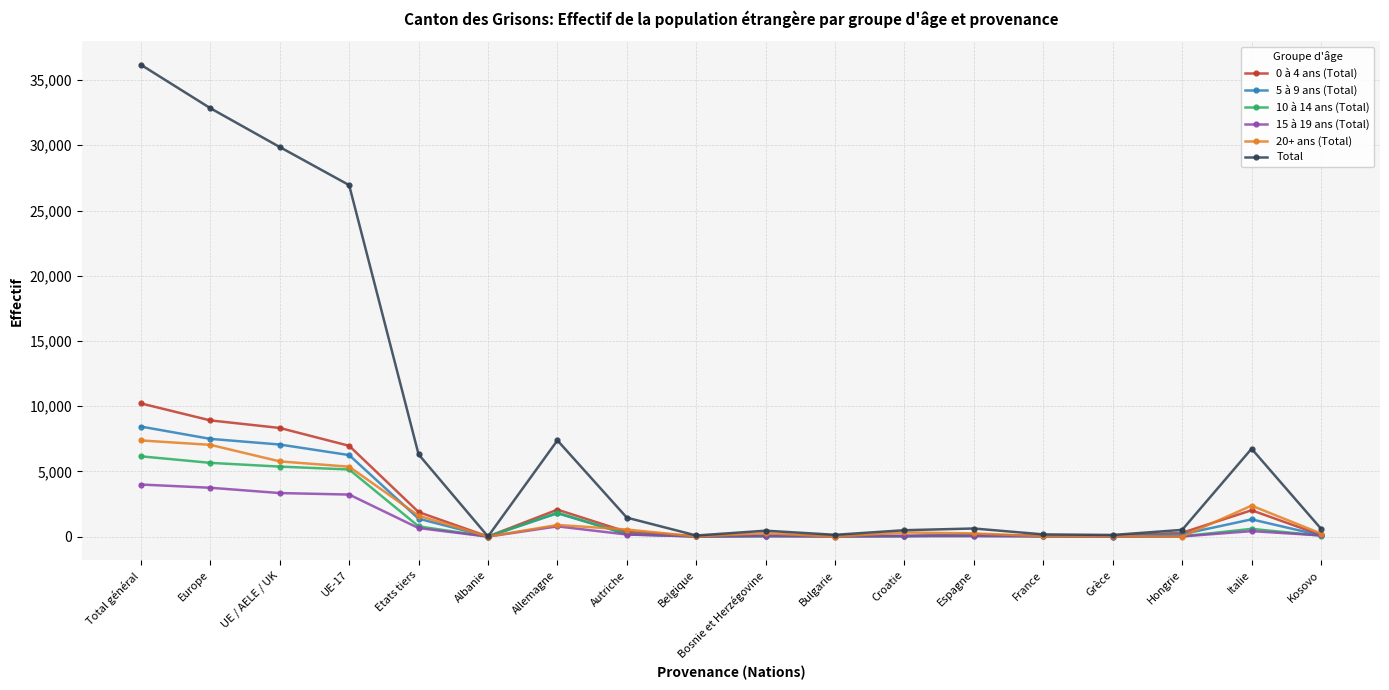

What is the label of the 8th point from the left?

Autriche